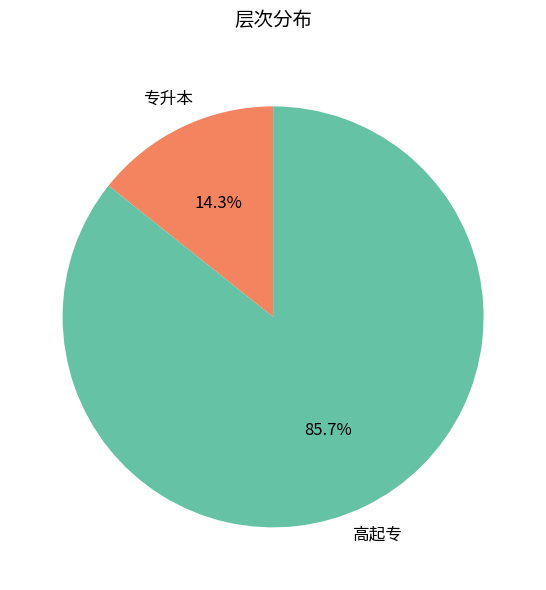

What is the largest slice in the pie chart?

高起专